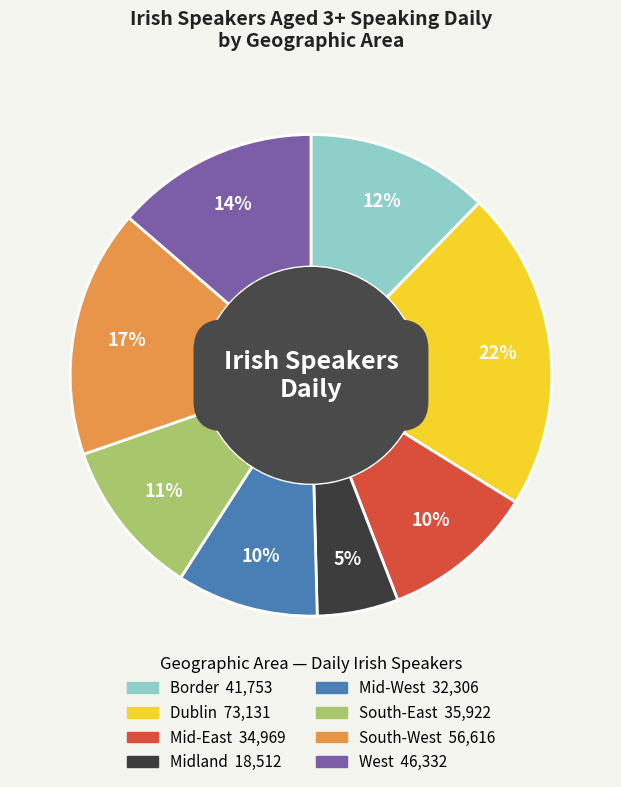

Does Mid-West represent more than half of the total?

No